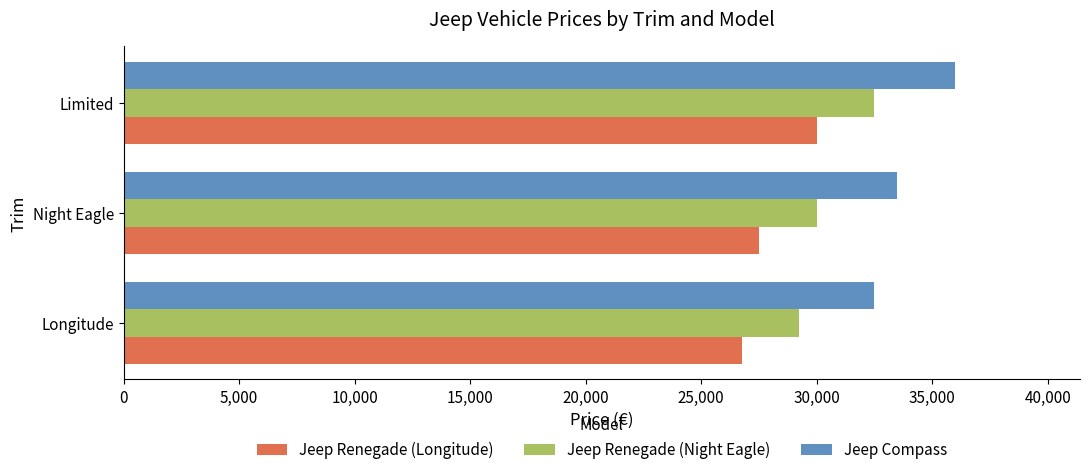

What is the spread (max minus min) of values at Night Eagle?

6000